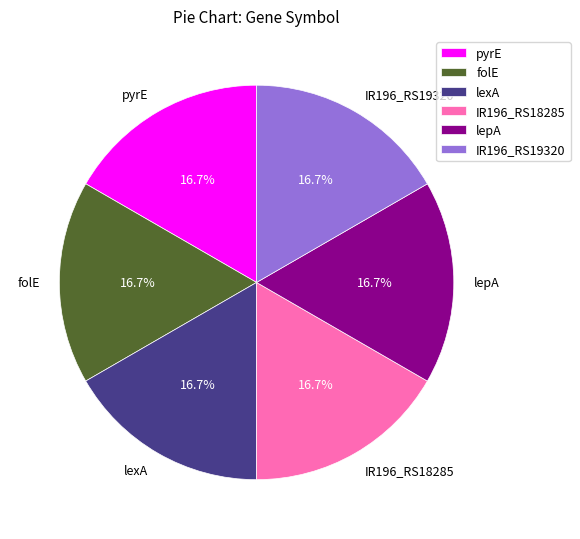

Does IR196_RS18285 account for over 50% of the chart?

No